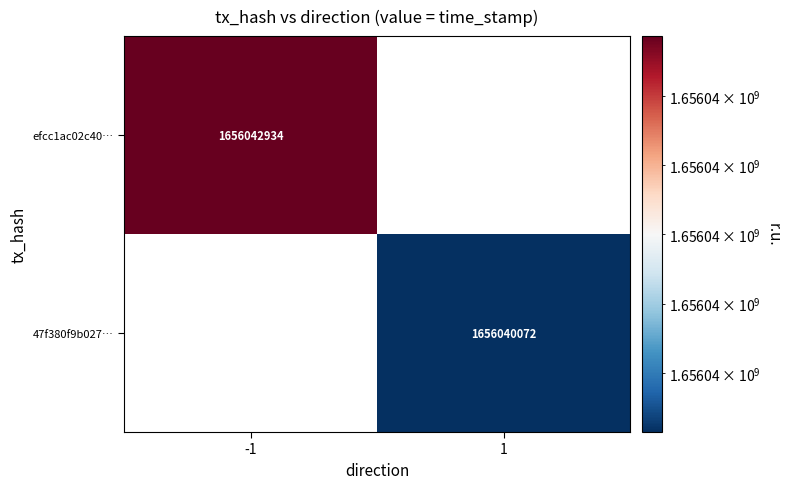

At how many categories does at least one series exceed 1656040922?

1